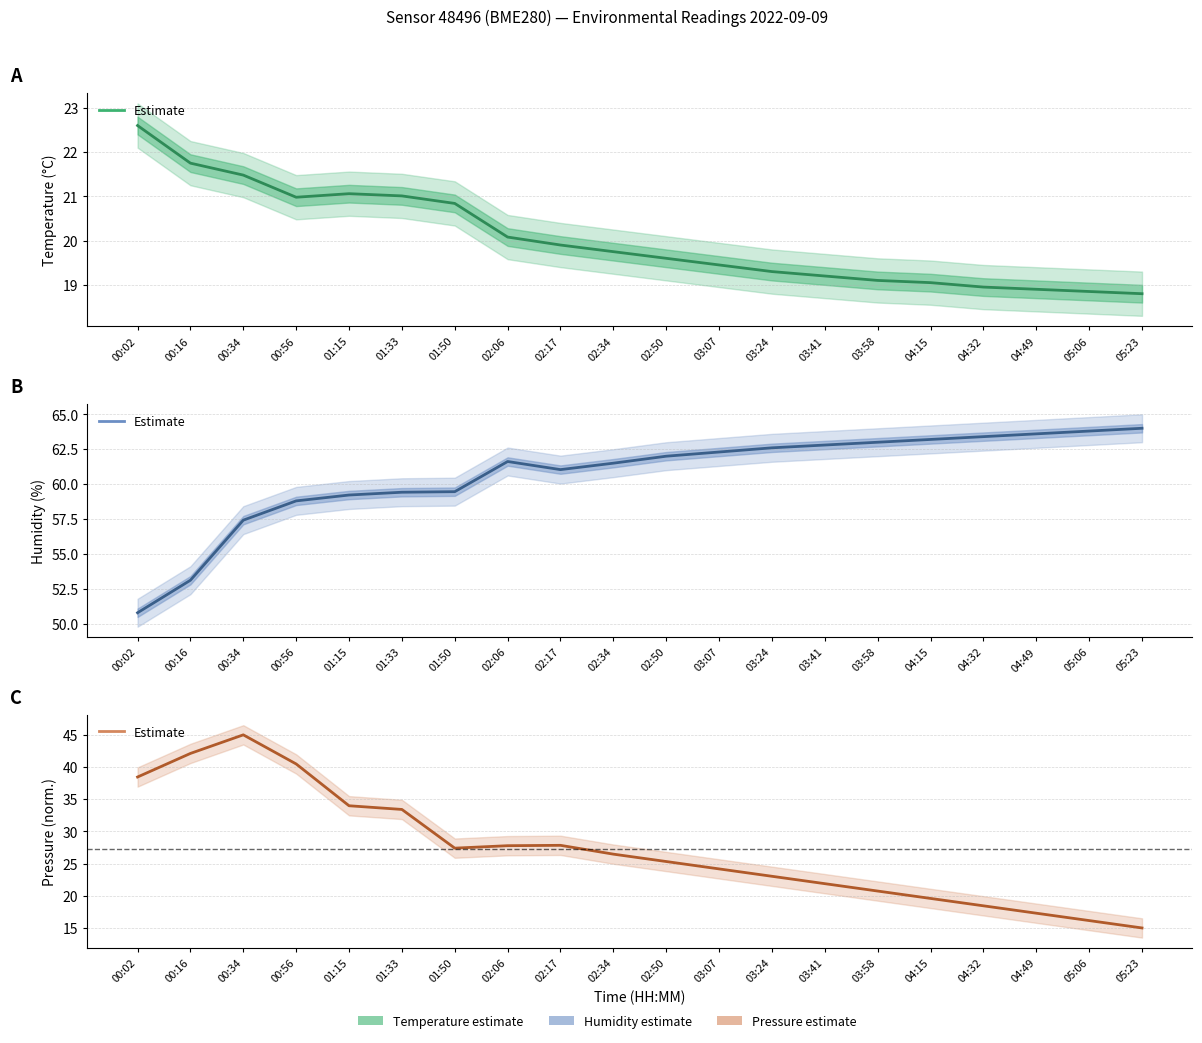

In pressure, how many points are higher than both neighbors (excluding endpoints)?

2